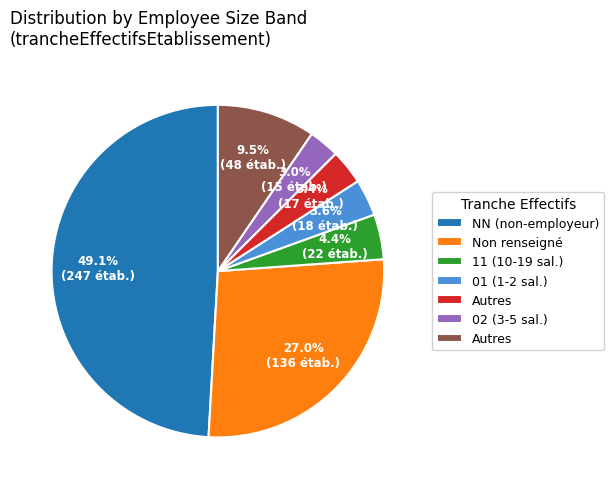

Is there any slice that represents more than half of the pie?

No